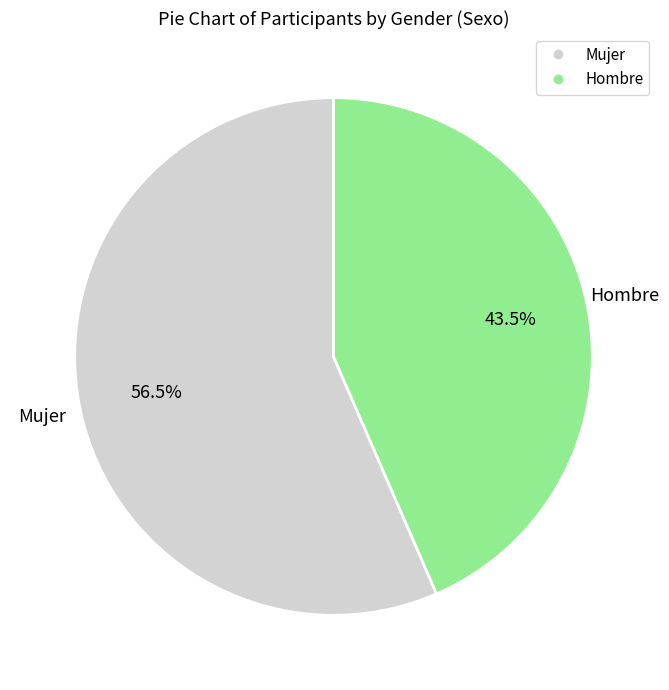

Which slice is the smallest?

Hombre